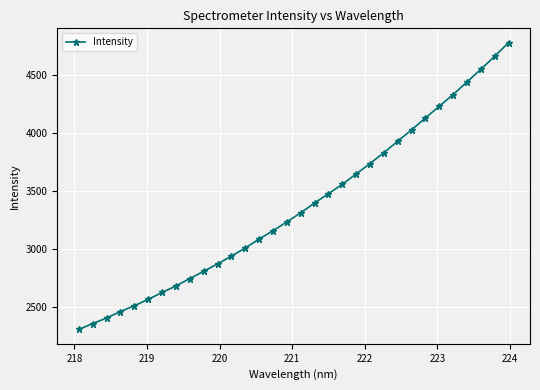

True or false: there are more than 2 points higher than both neighbors.

False